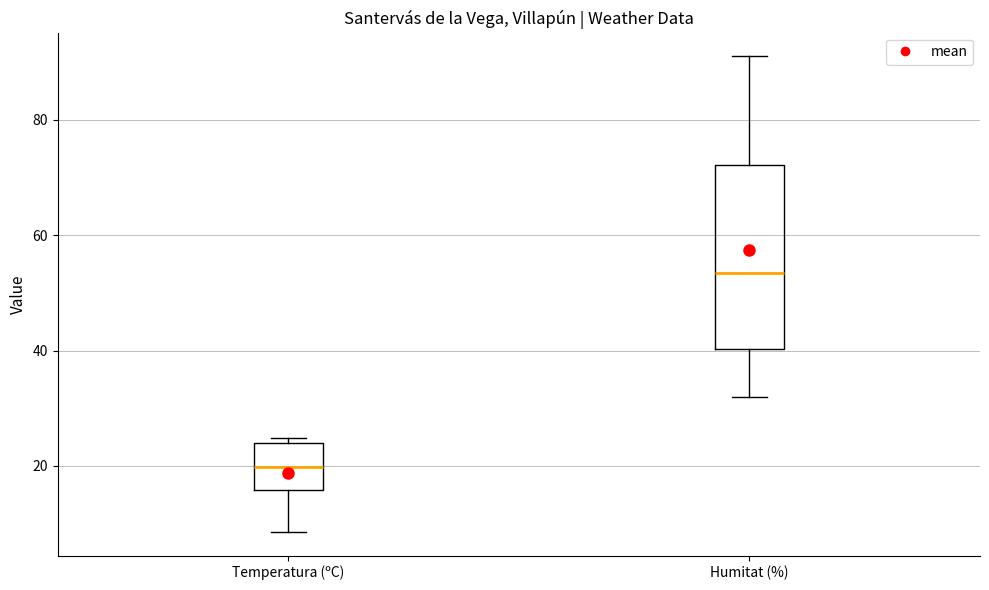

Where does the lower whisker of the box for Humitat (%) end on the y-axis? The values are not printed on the chart, so give them approximately, as read against the axis.

32